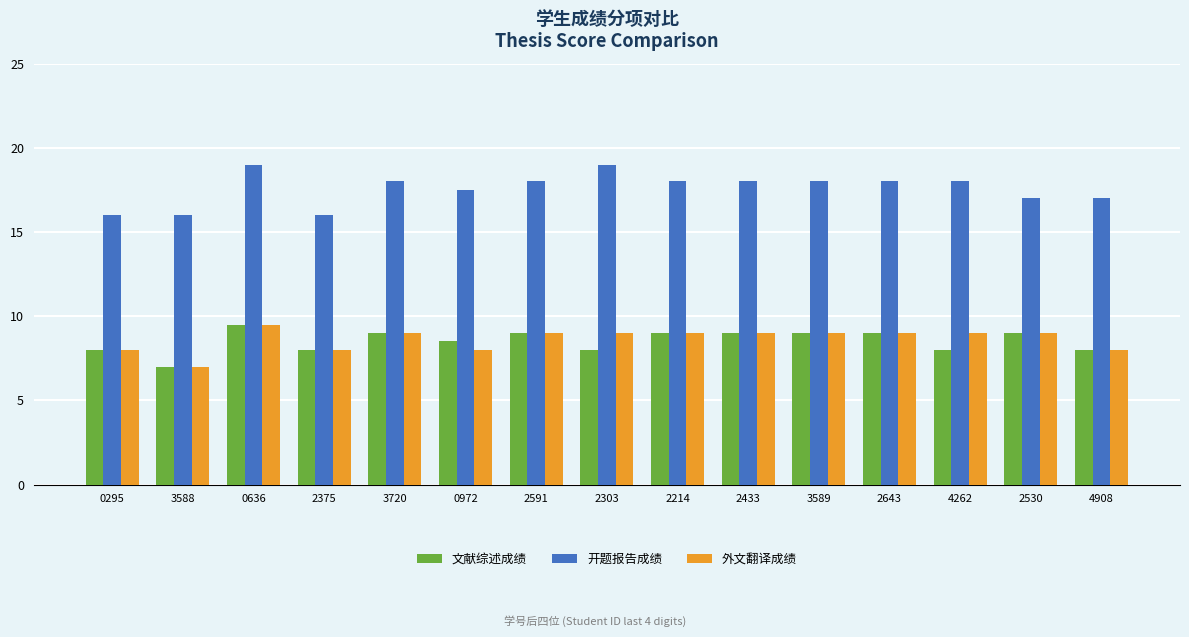

What is the label of the 2nd bar from the left?

3588